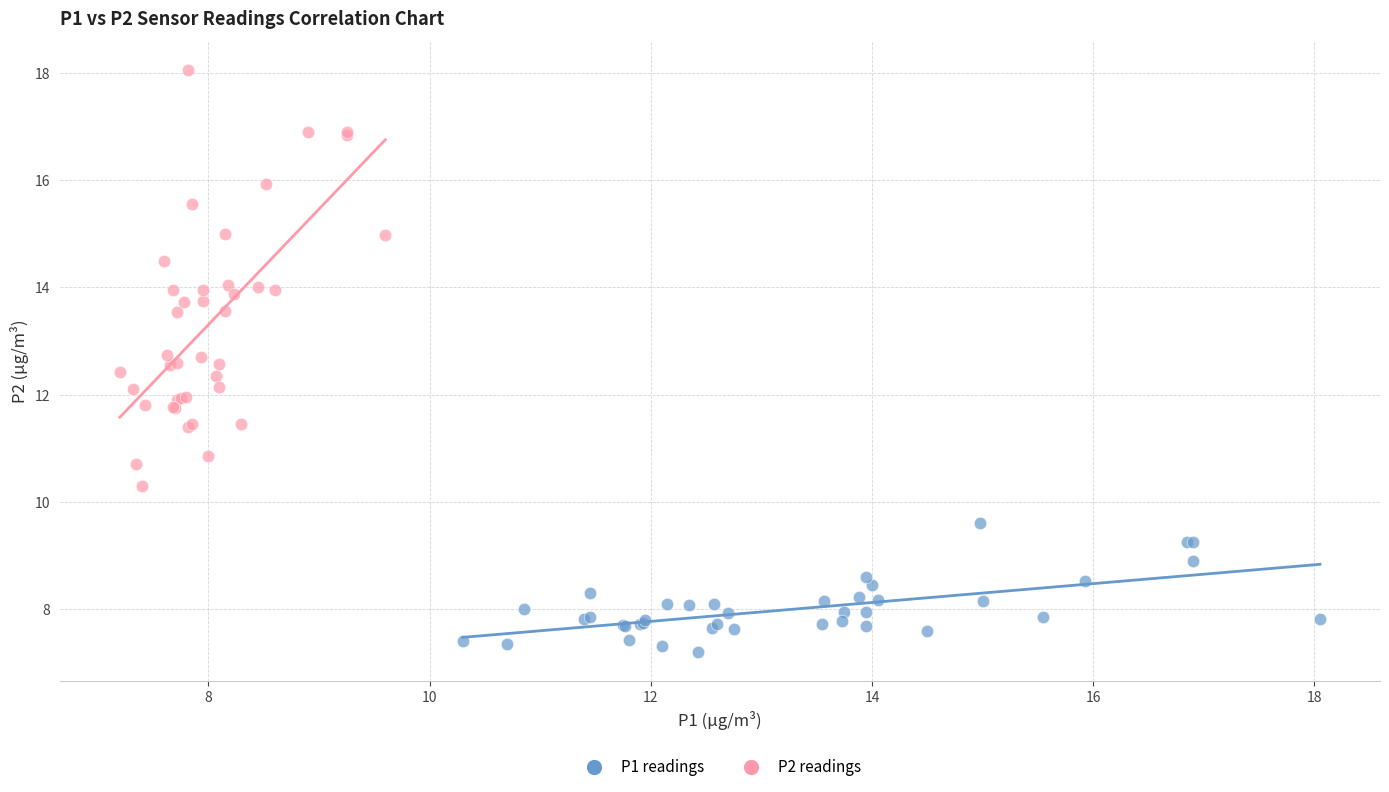

Which series has the largest Y range (max minus min)?

P2 readings